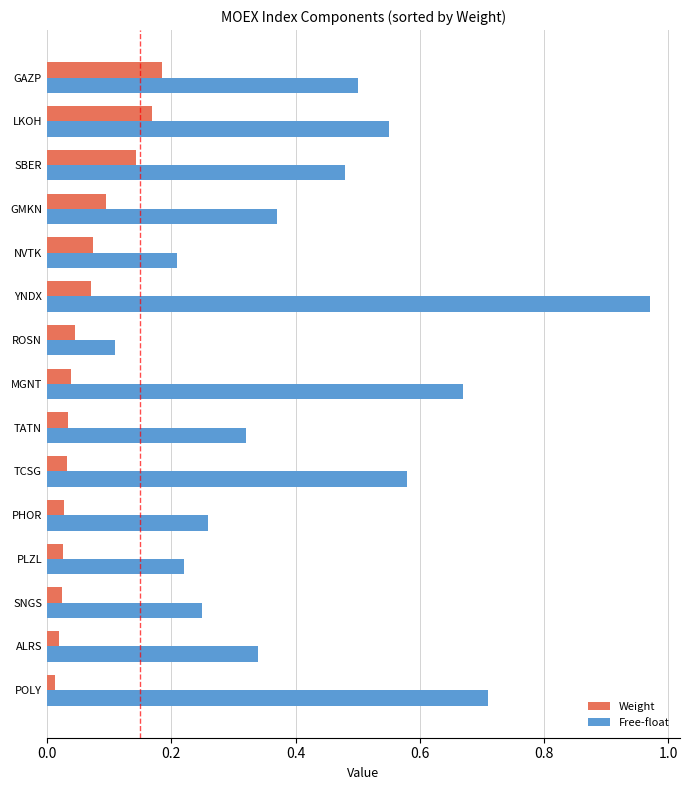

At which category does the chart reach its peak across all series?

YNDX